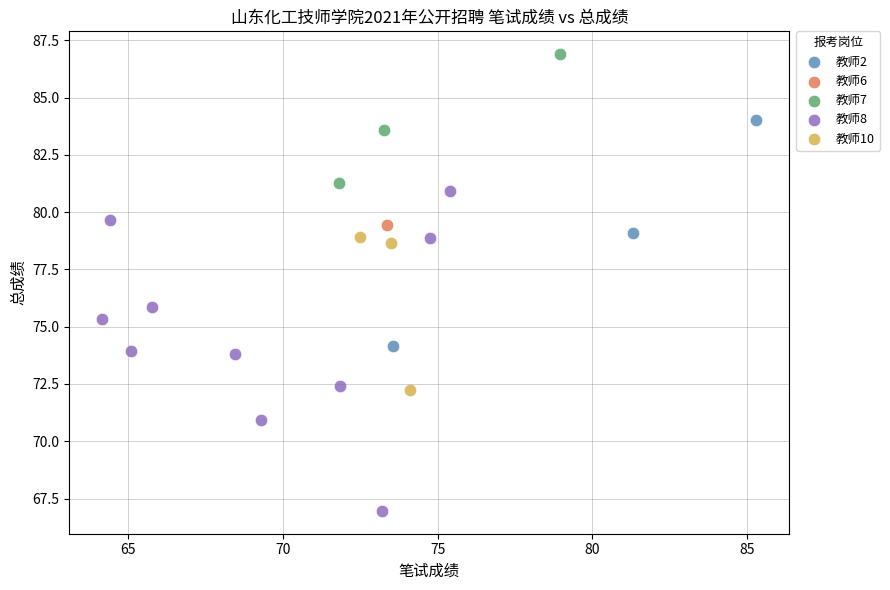

What are all the series names shown in the legend?

教师2, 教师6, 教师7, 教师8, 教师10